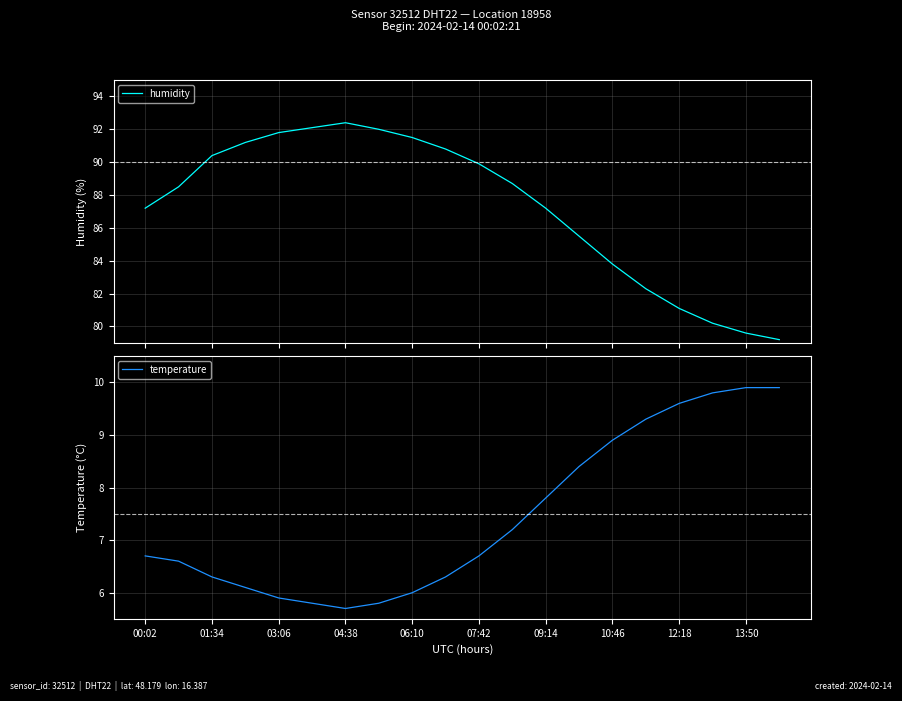

At how many categories does at least one series exceed 22?

20